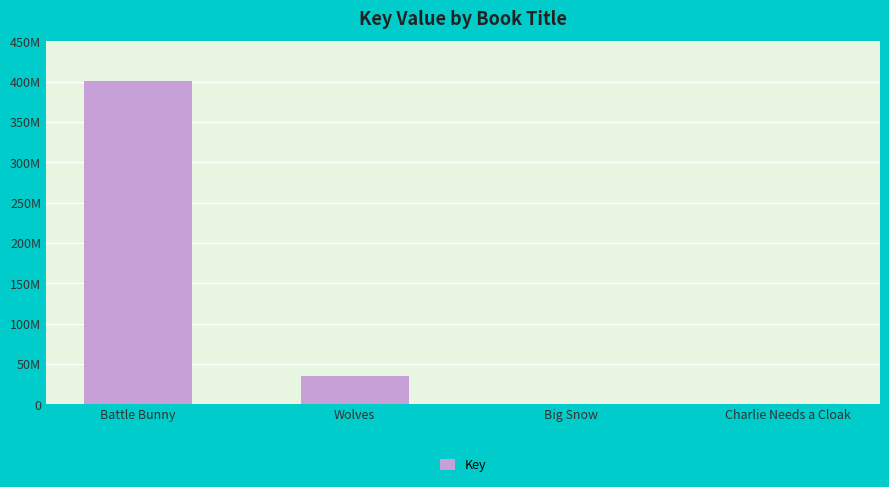

What is the smallest value displayed?

6321